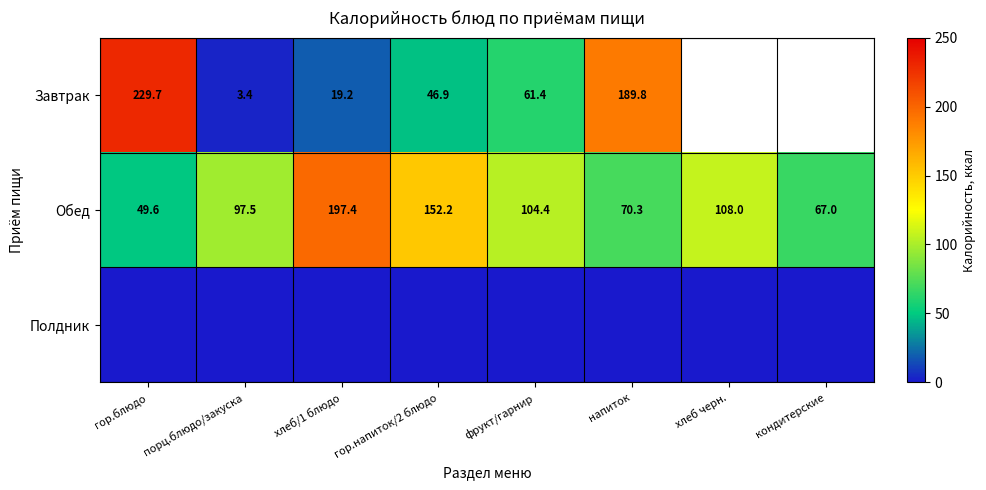

At how many categories does at least one series exceed 164?

3